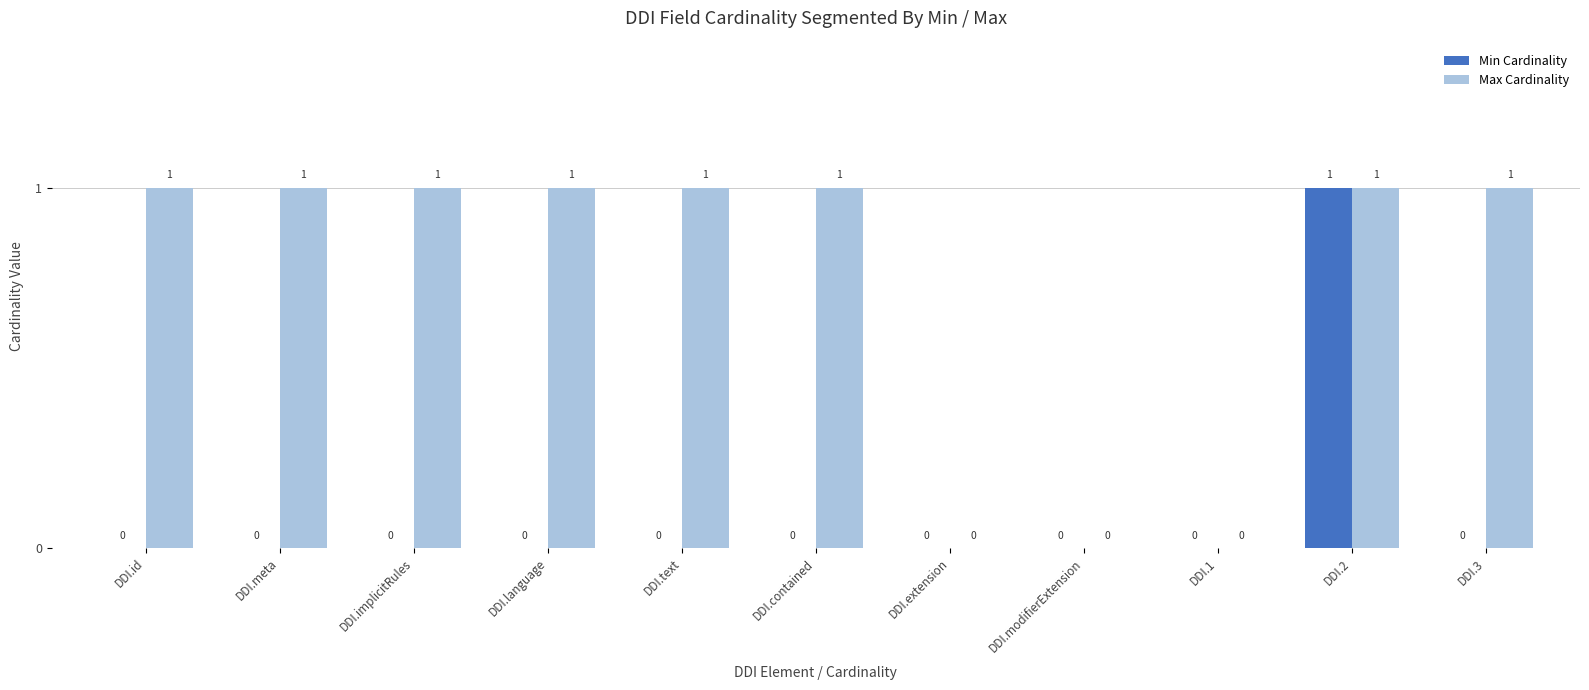

What is the total value across all series at DDI.3?

1